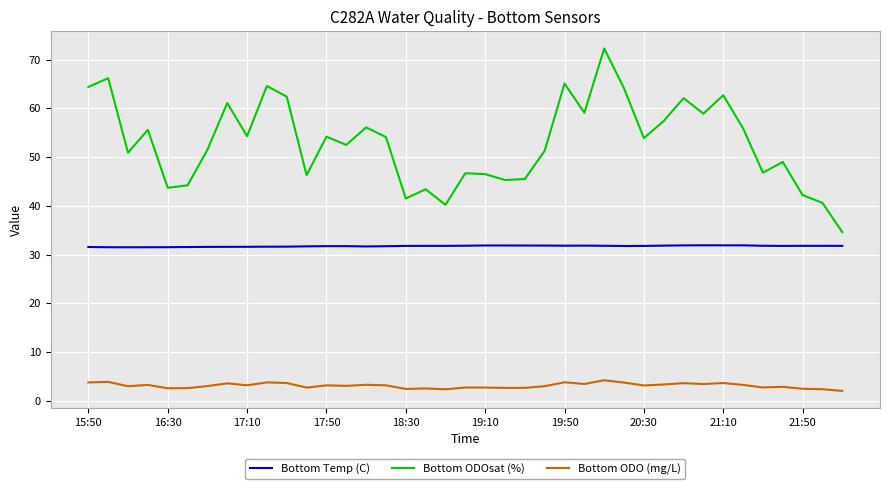

Rank the series by their average value, from lowest to highest.

Bottom ODO (mg/L), Bottom Temp (C), Bottom ODOsat (%)